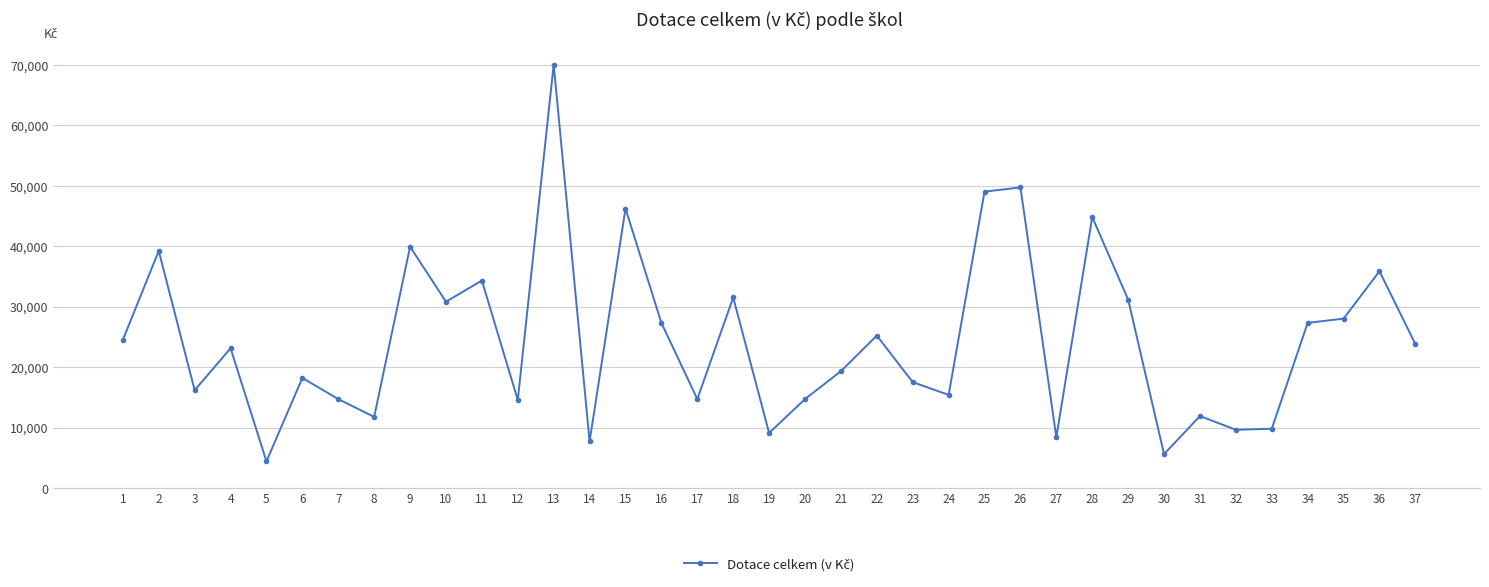

What is the smallest value displayed?

4410